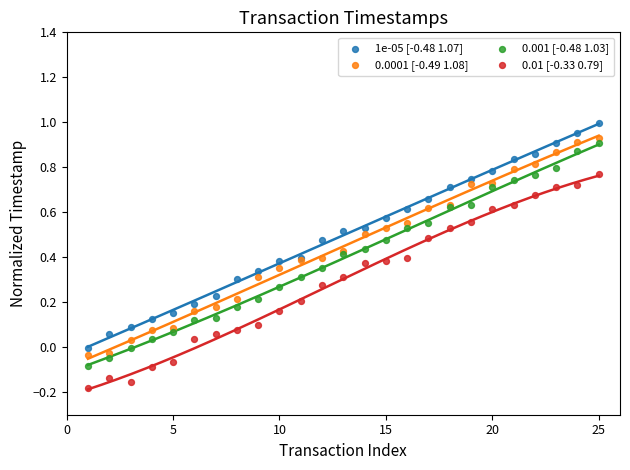

What is the X range (max minus min) for the scatter plot?

24.0